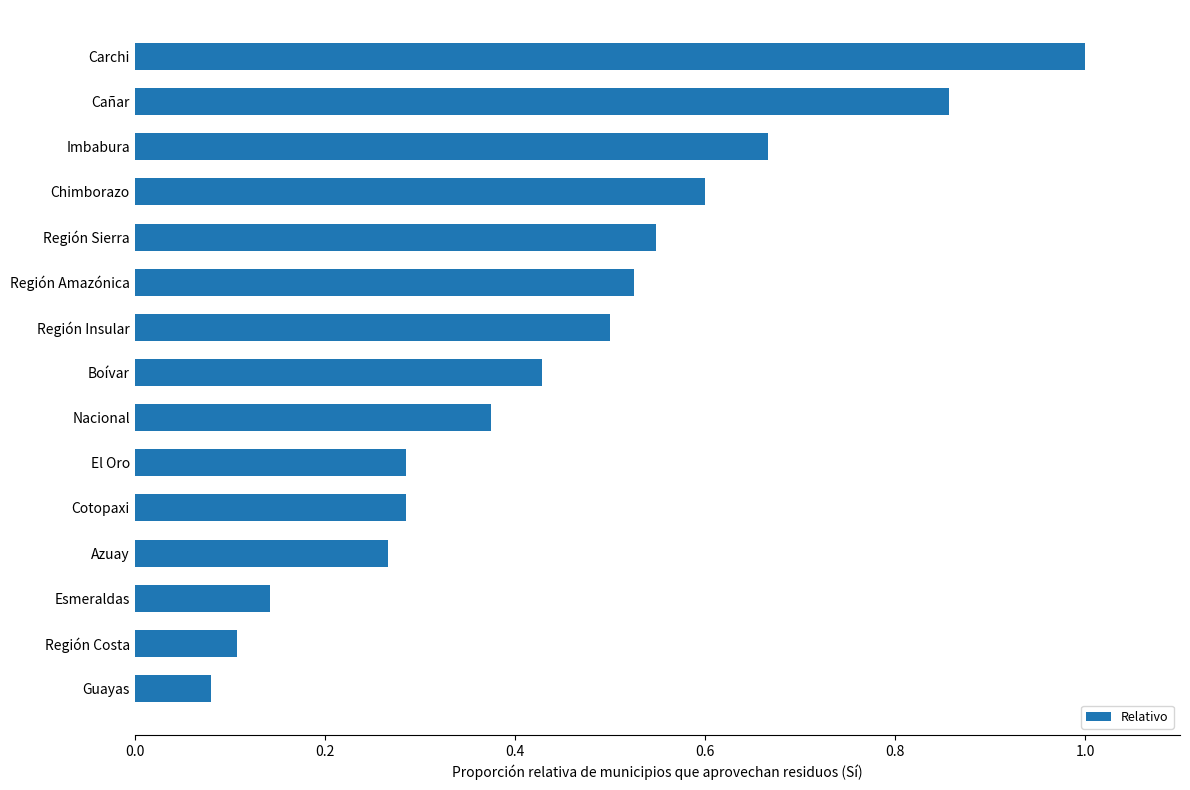

Does the chart contain any negative values?

No